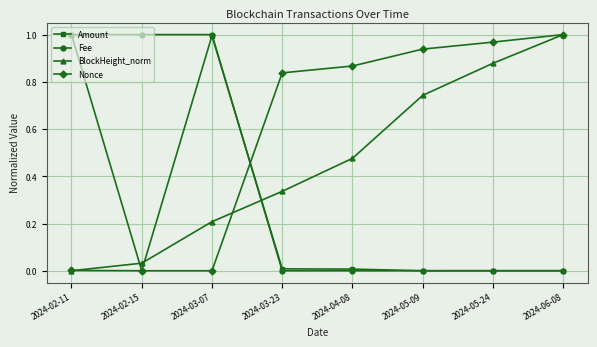

How many values in BlockHeight_norm are above zero?

7